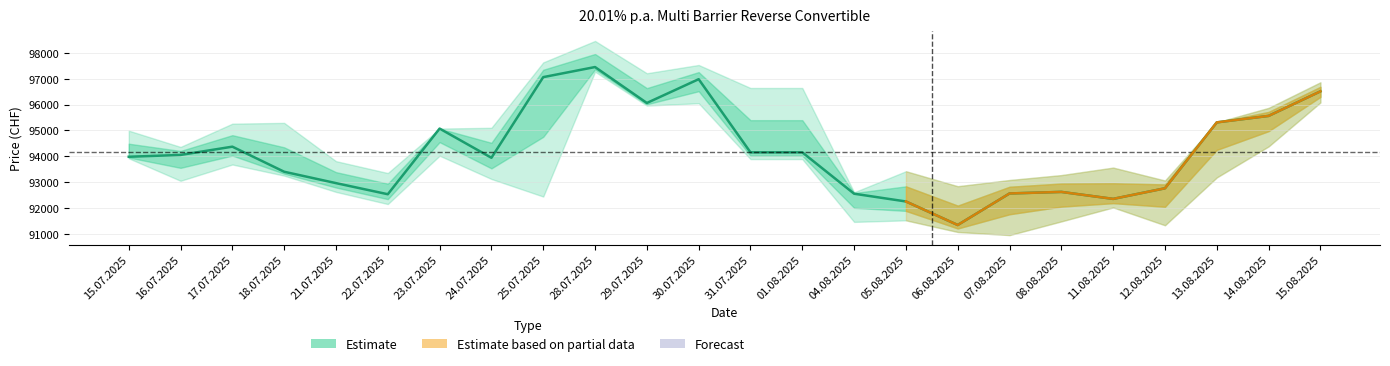

Rank the categories by value from highest to lowest.

28.07.2025, 25.07.2025, 30.07.2025, 15.08.2025, 29.07.2025, 14.08.2025, 13.08.2025, 23.07.2025, 17.07.2025, 31.07.2025, 01.08.2025, 16.07.2025, 15.07.2025, 24.07.2025, 18.07.2025, 21.07.2025, 12.08.2025, 08.08.2025, 07.08.2025, 04.08.2025, 22.07.2025, 11.08.2025, 05.08.2025, 06.08.2025